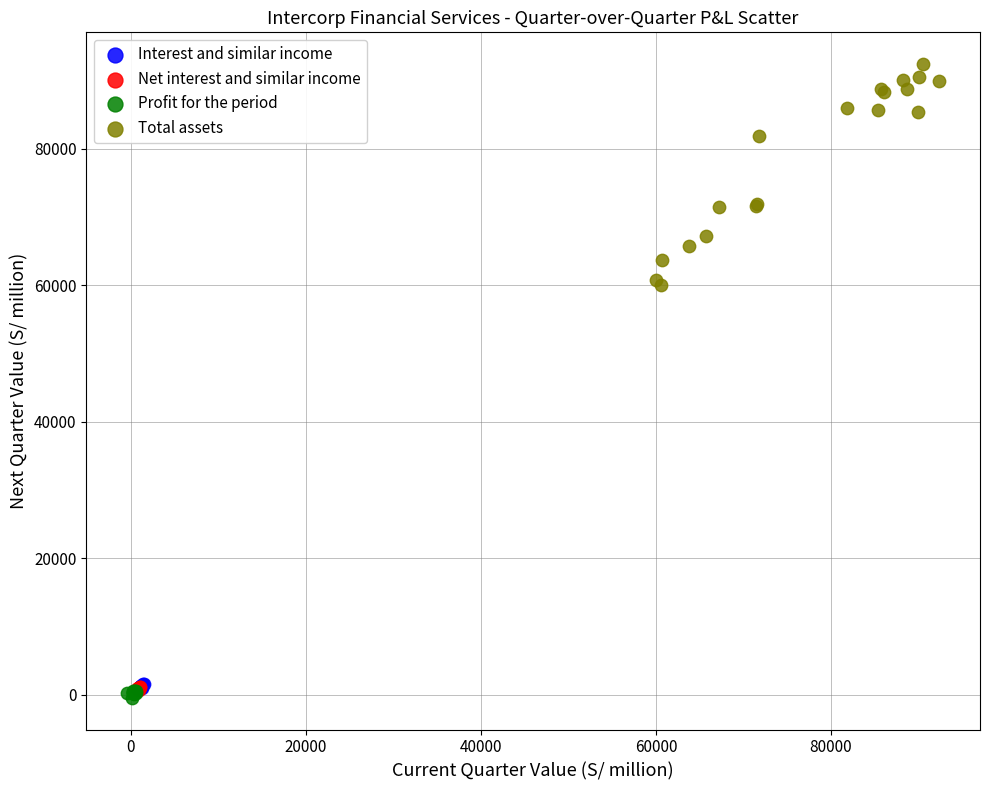

Which series reaches the maximum Y coordinate?

Total assets